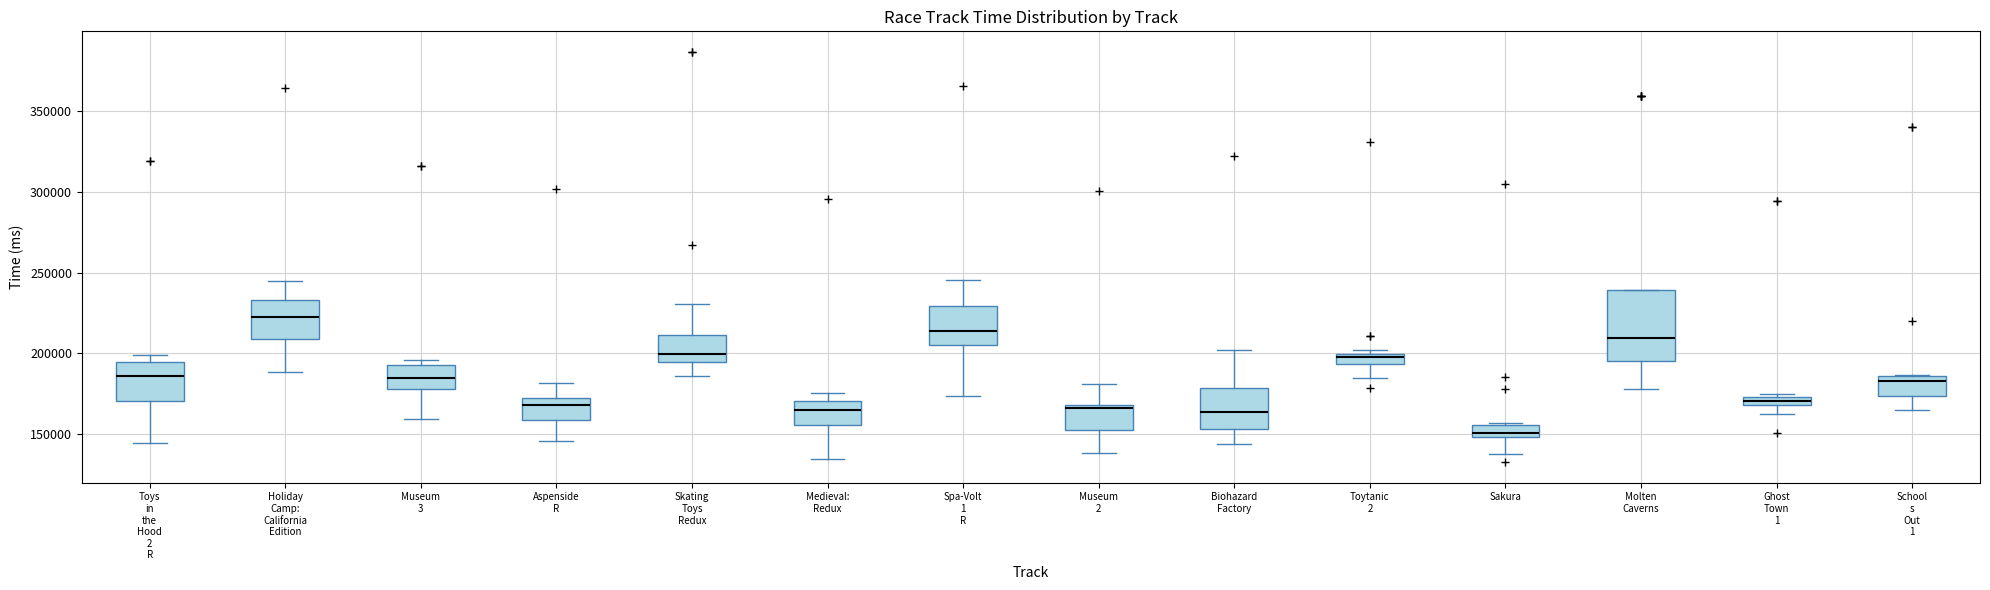

Where is the lower edge of the box for School s Out 1 on the y-axis? The values are not printed on the chart, so give them approximately, as read against the axis.

175000